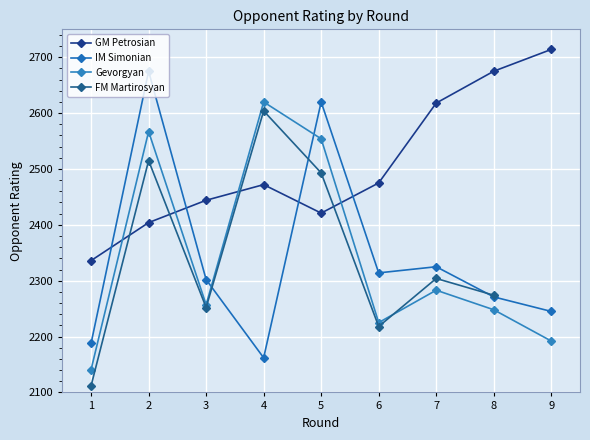

What is the greatest value displayed?

2714.0